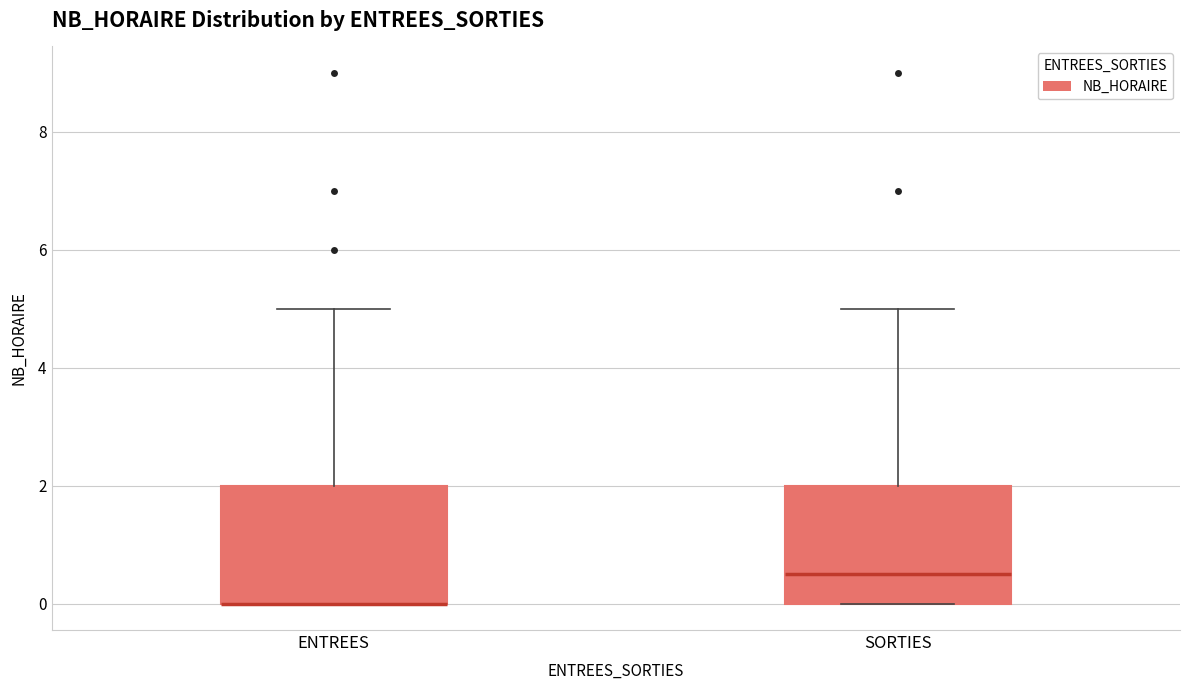

Reading left to right, transcribe this box plot: for each box, give where its median line is, the range the box spans, and where its two whiskers end, as read against the y-axis. The values are not printed on the chart, so give them approximately, as read against the axis.

ENTREES: median 0.0 (drawn on the box's lower edge), box 0.0 to 2.0, whiskers 0.0 to 5.0
SORTIES: median 0.6, box 0.0 to 2.0, whiskers 0.0 to 5.0